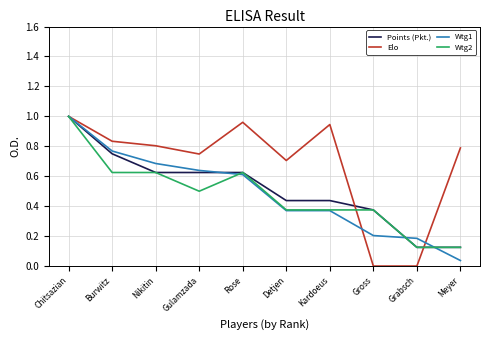

Which category has the lowest value in the Wtg1 series?

Meyer